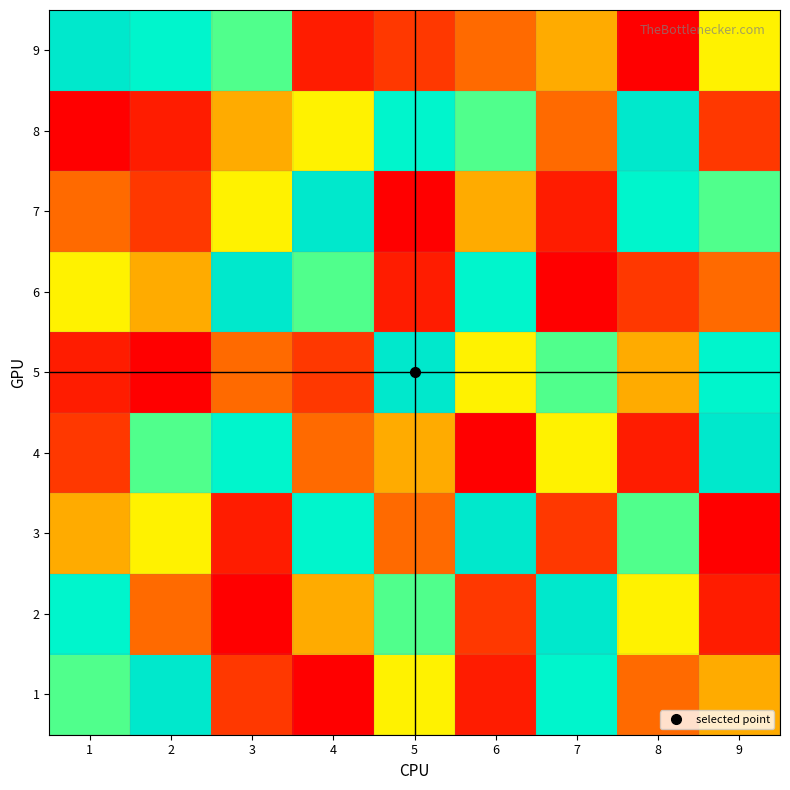

Rank the series by their maximum value, from highest to lowest.

1, 2, 3, 4, 5, 6, 7, 8, 9